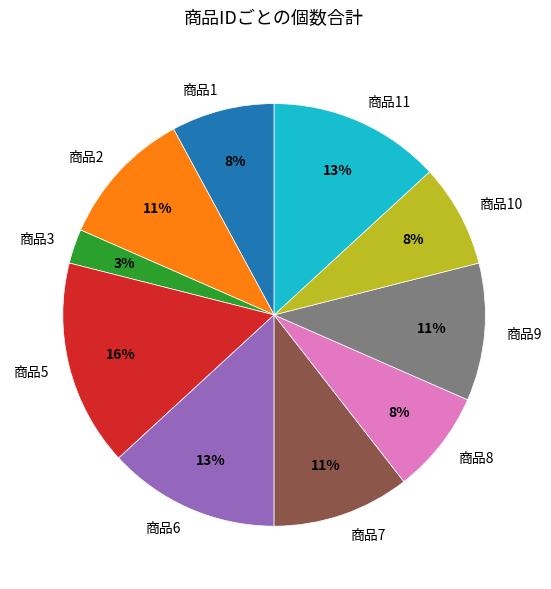

The 商品5 slice represents 16% of the pie. True or false?

True